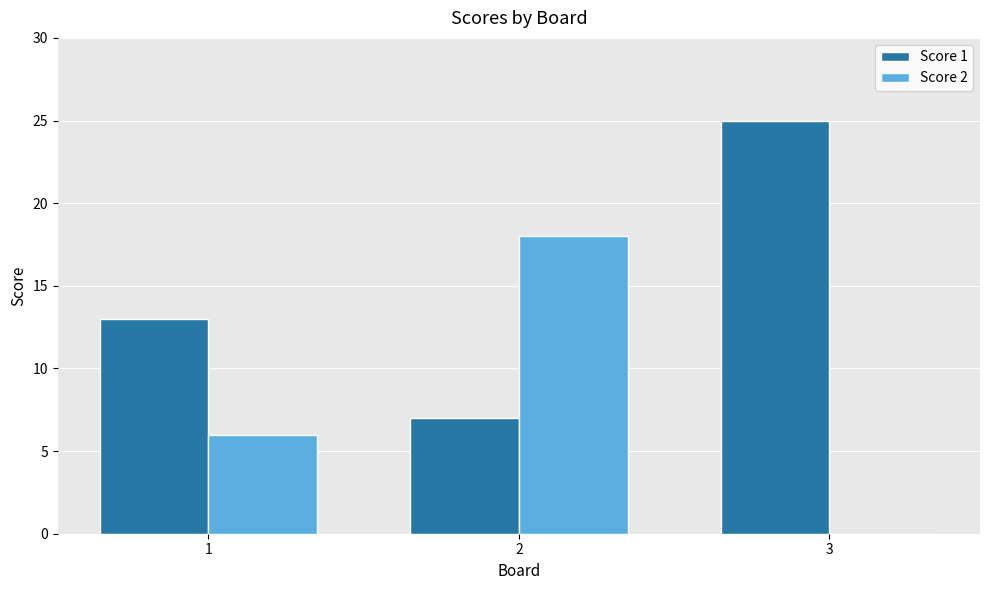

At which label is Score 2 closest to 9?

1